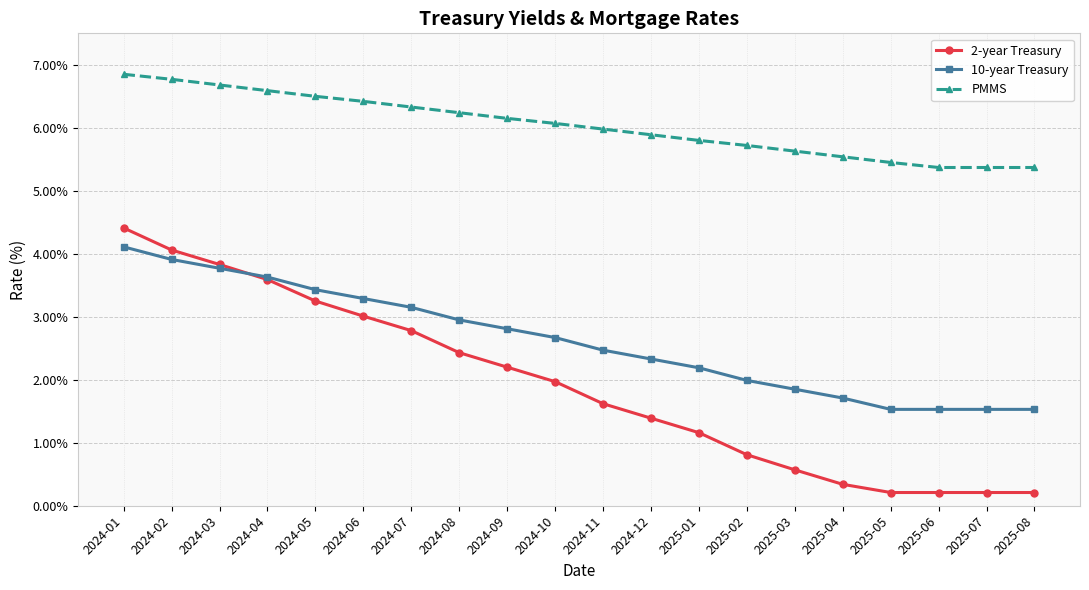

List the series in order of their overall mean, highest first.

PMMS, 10-year Treasury, 2-year Treasury